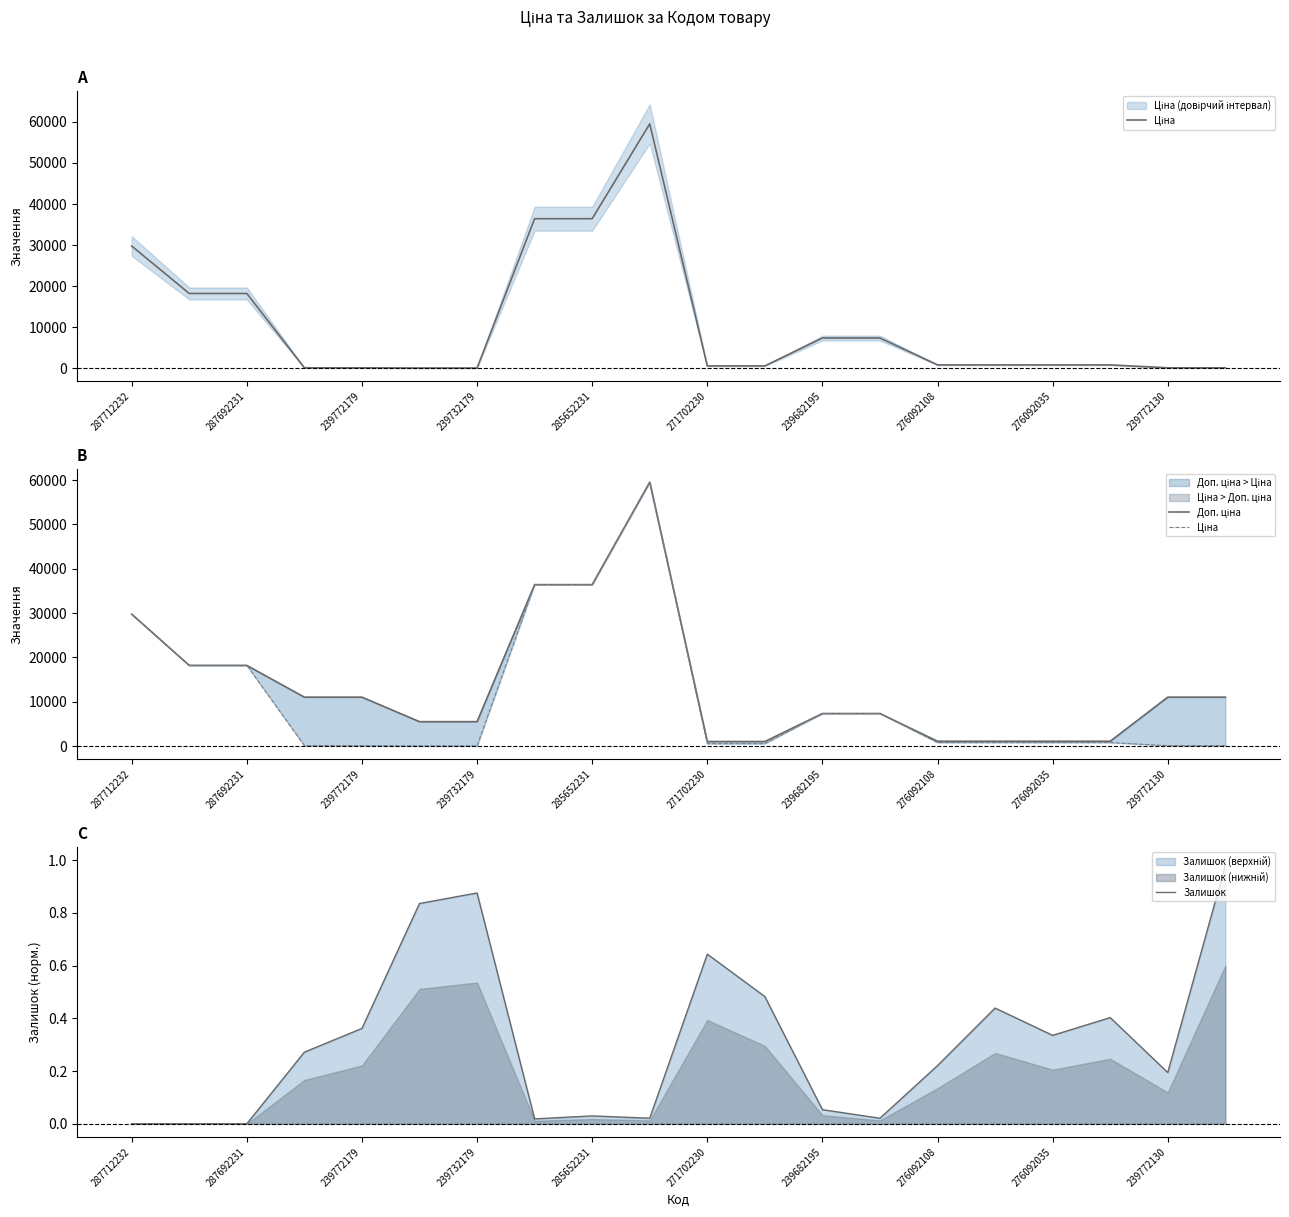

Is it true that Залишок equals 0.2 at 239772130?

True